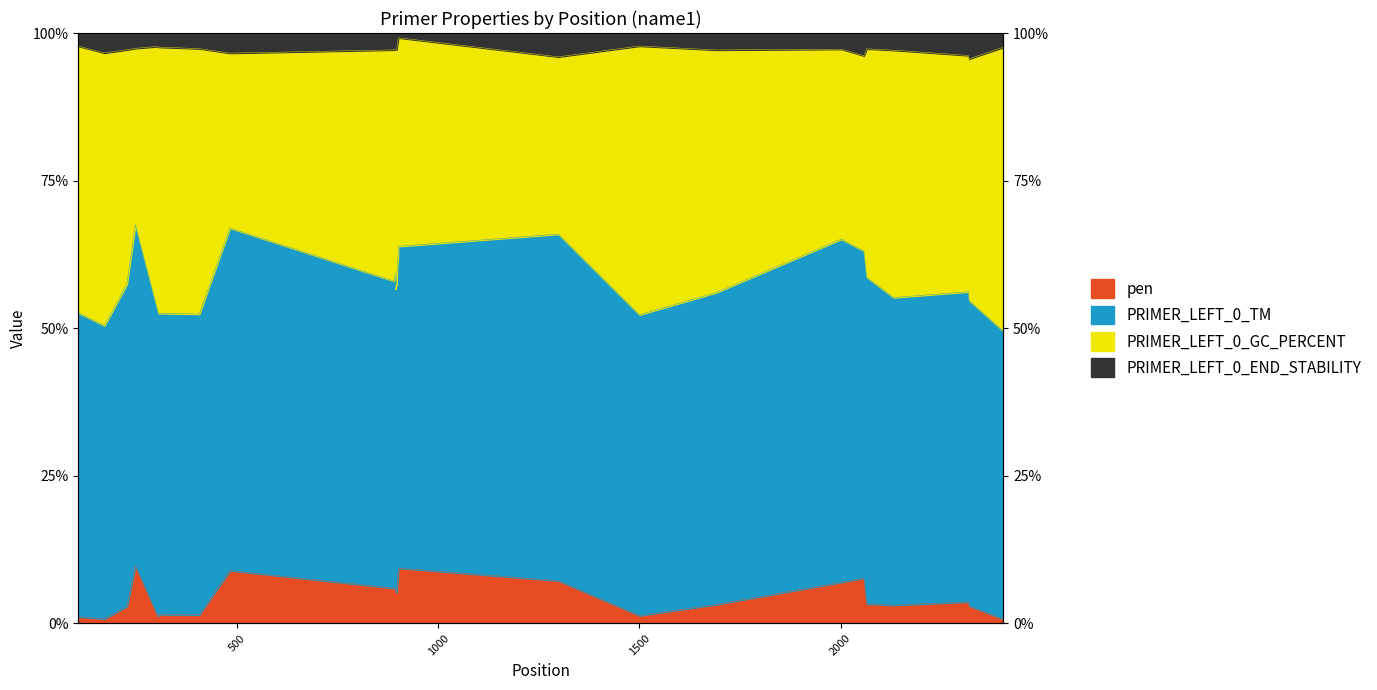

Which has a higher value, 897 or 900?

900